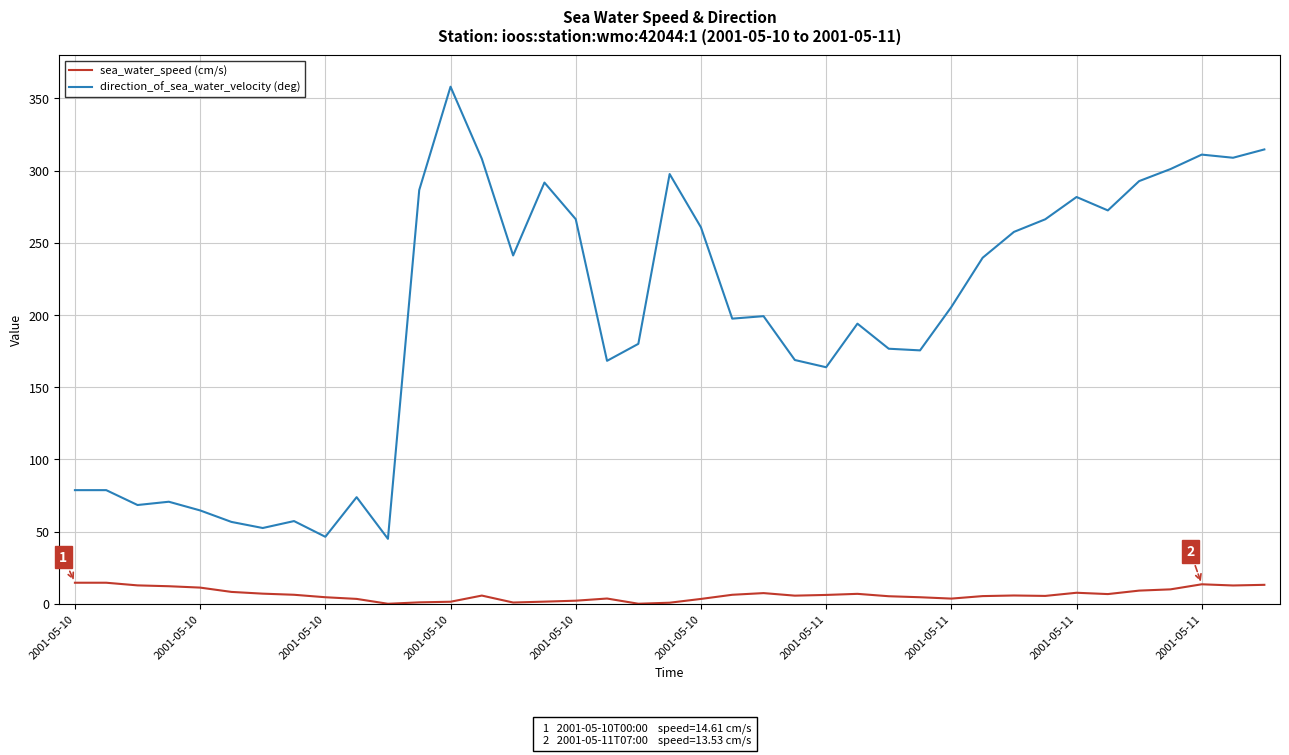

Which series has the largest range (max minus min)?

direction_of_sea_water_velocity (deg)